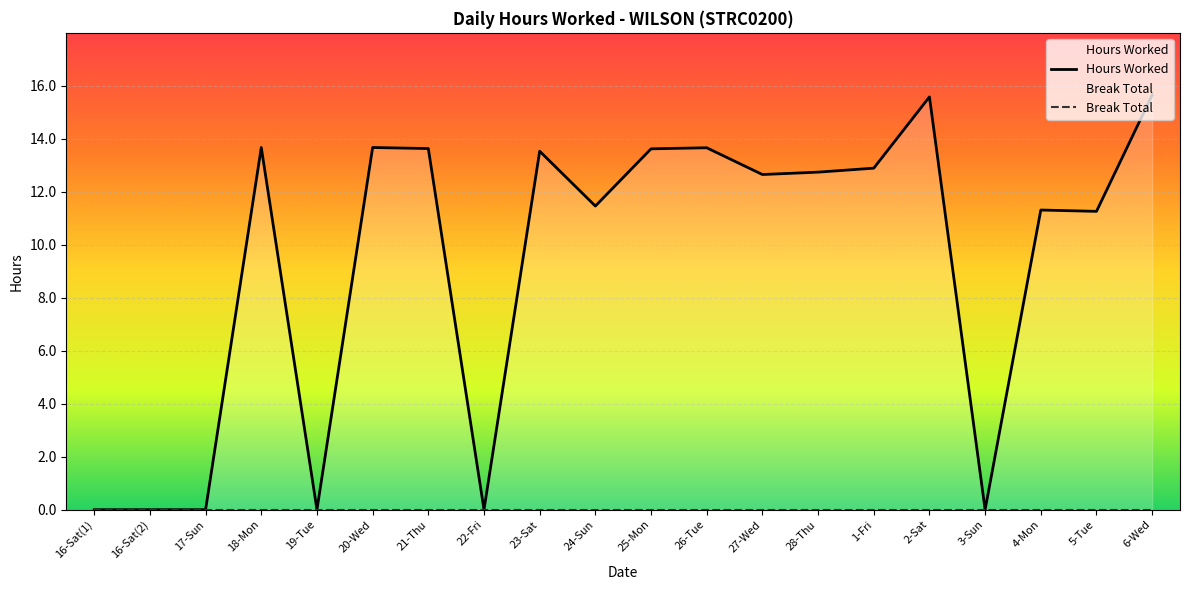

What is the label of the 18th point from the left?

4-Mon